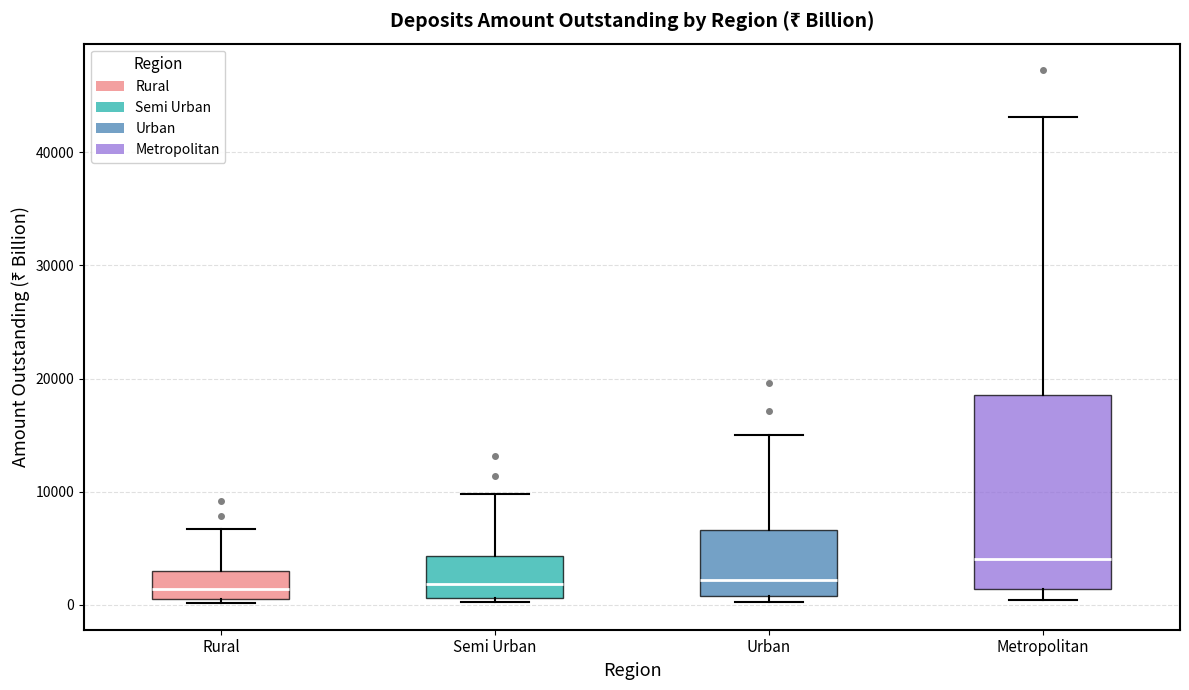

Where is the upper edge of the box for Urban on the y-axis? The values are not printed on the chart, so give them approximately, as read against the axis.

7000